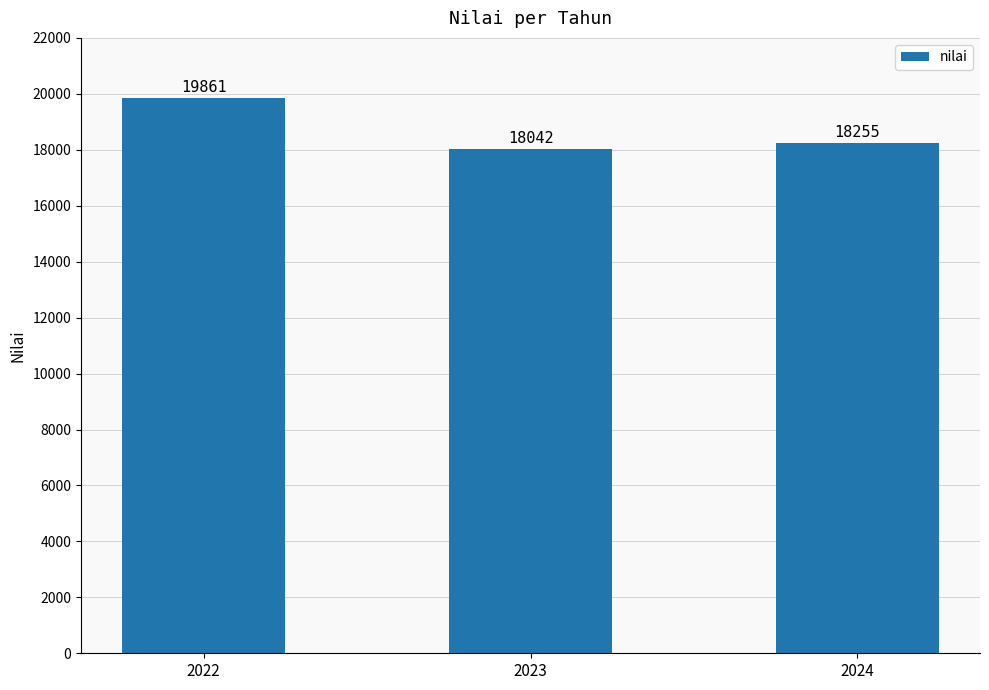

Rank the categories by value from highest to lowest.

2022, 2024, 2023